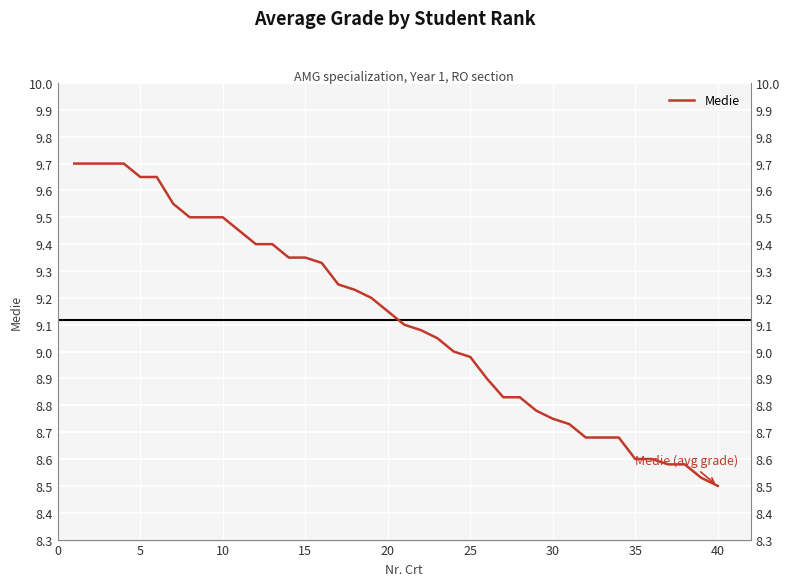

What is the change in value from 28 to 36?

-0.2